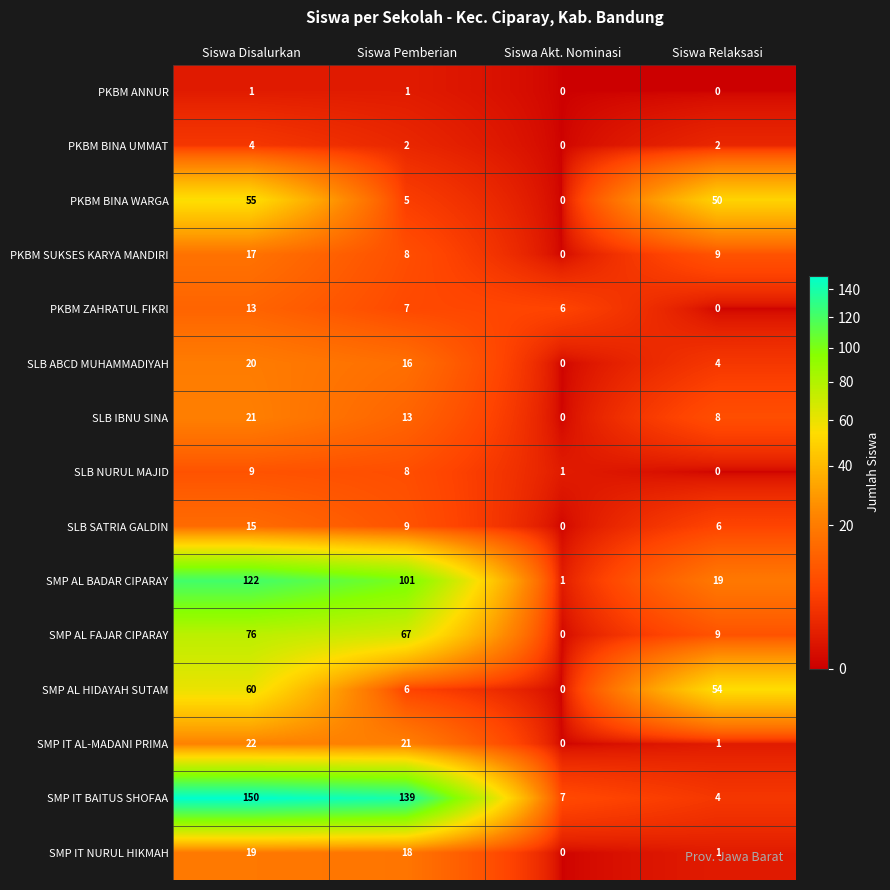

What is the maximum value shown in the chart?

150